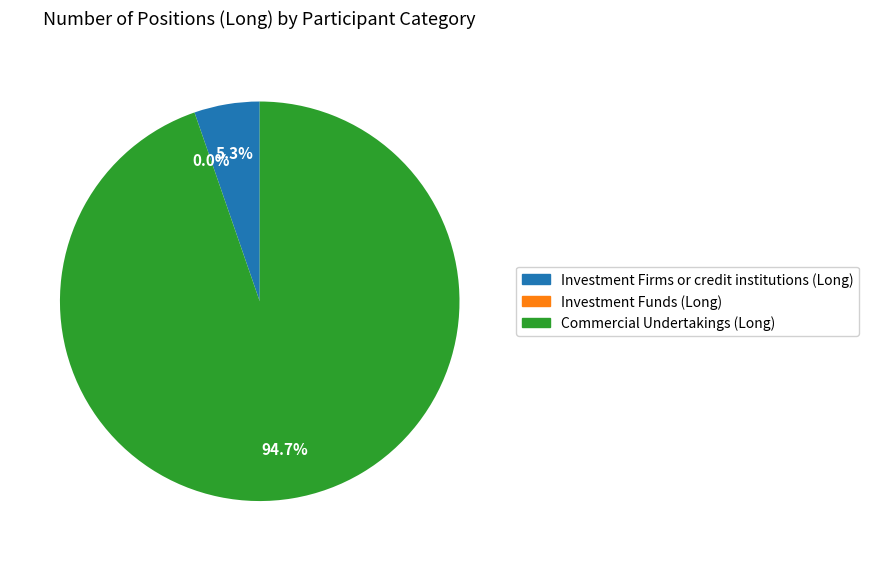

To the nearest percent, what is the difference between the Investment Funds (Long) and Investment Firms or credit institutions (Long) slice percentages?

5%